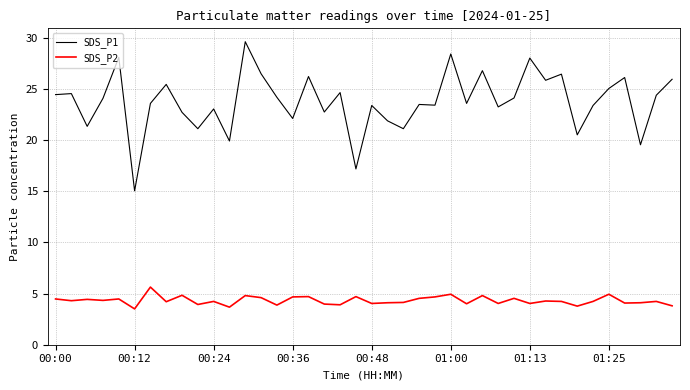

In SDS_P1, how many points are higher than both neighbors (excluding endpoints)?

14